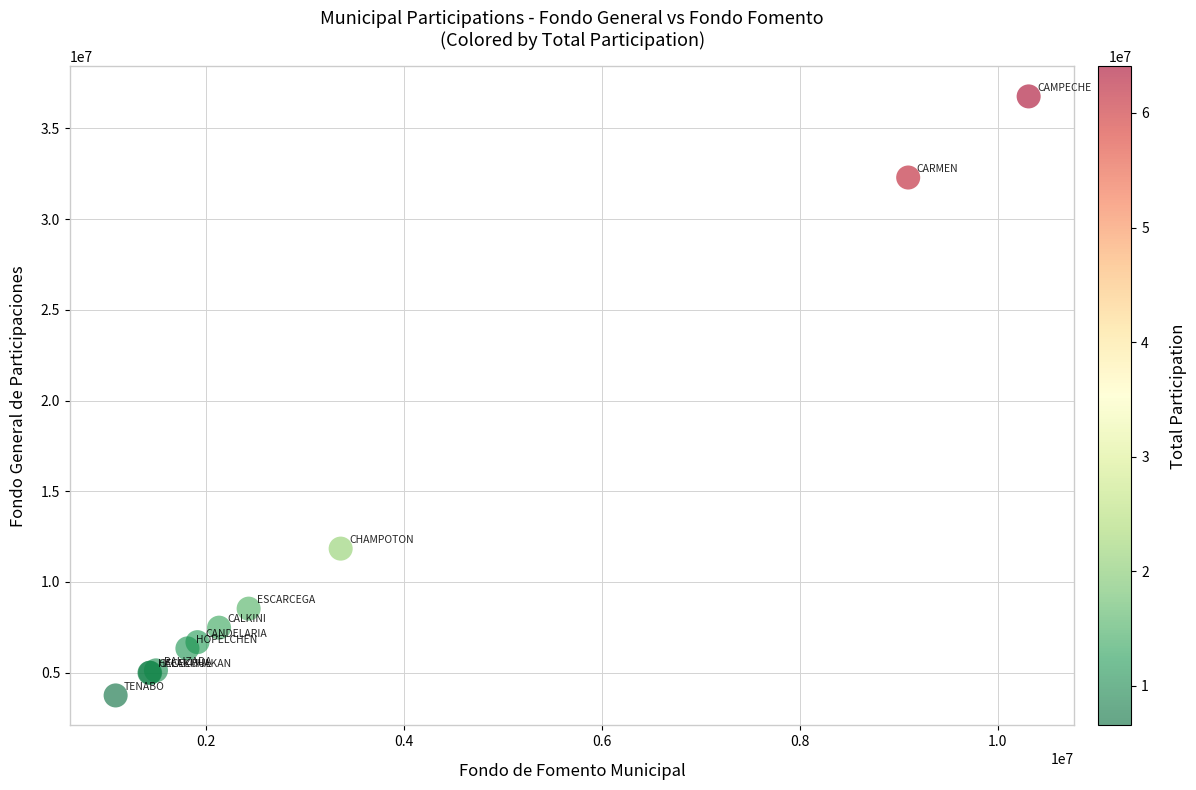

What Y value in the scatter plot is closest to 20253392?

11839322.4